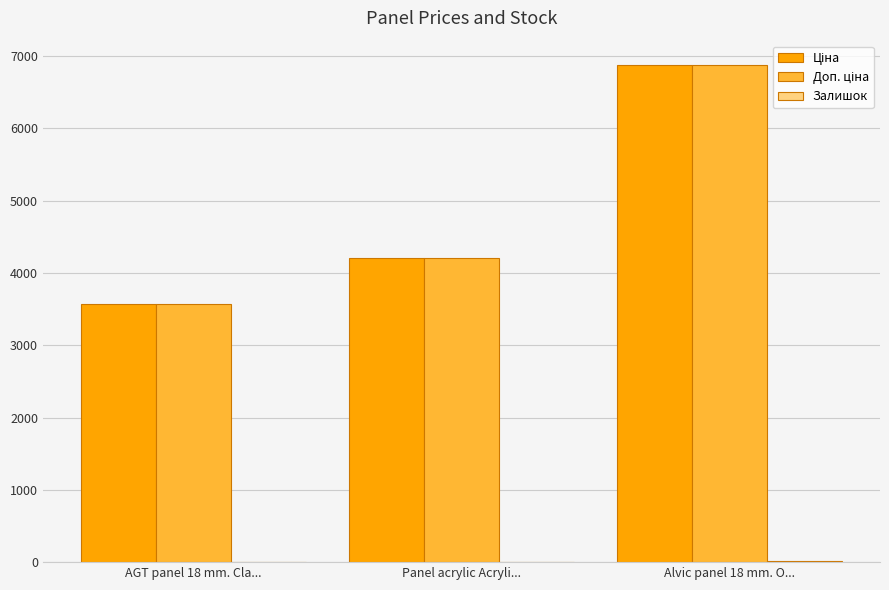

At which category is the sum across all series the highest?

Alvic panel 18 mm. O...